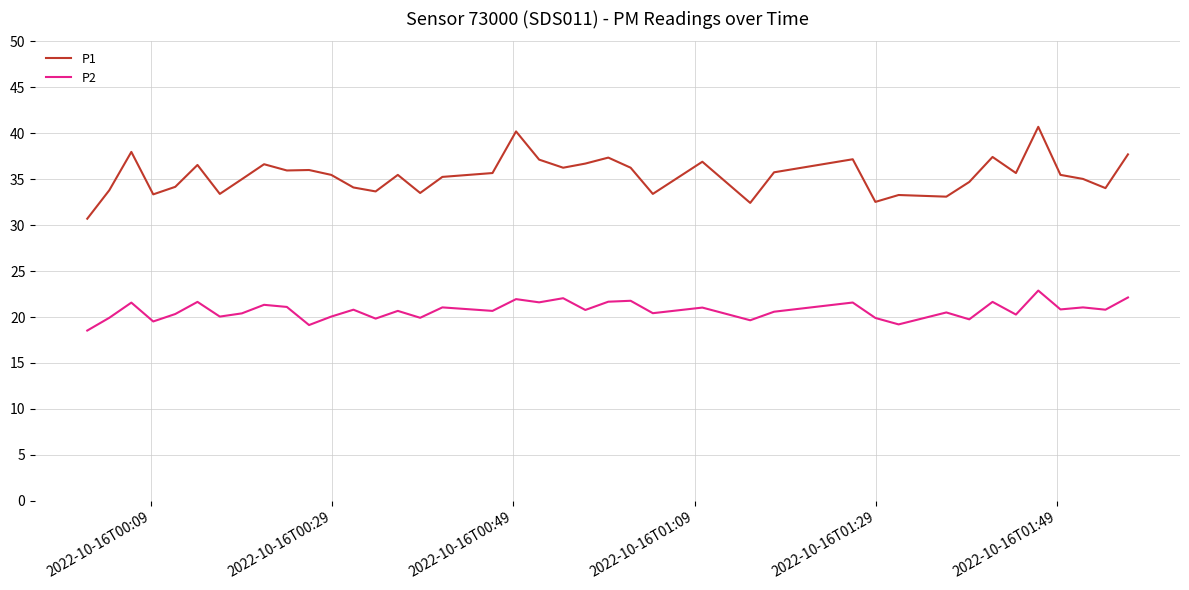

Which series has the widest spread of values?

P1